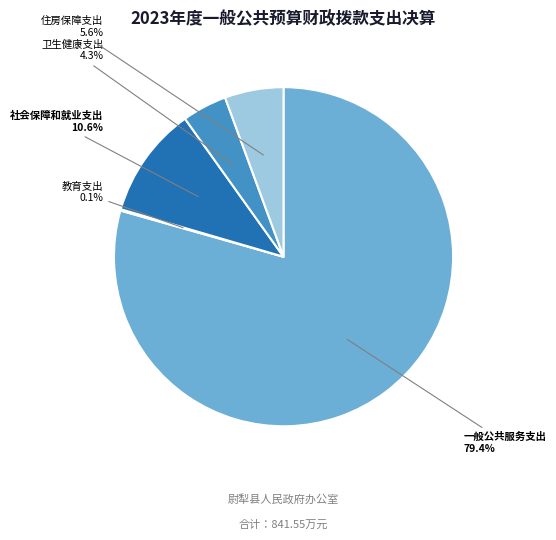

Which slice is the largest?

一般公共服务支出